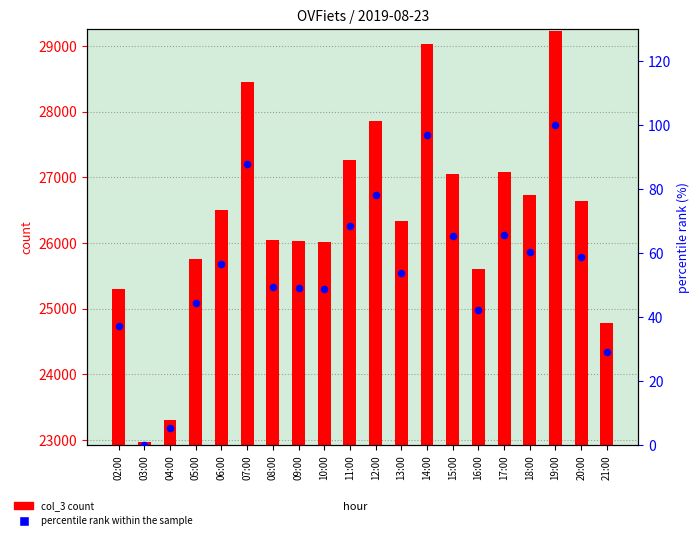

What is the total value across all series at 15:00?

27121.3